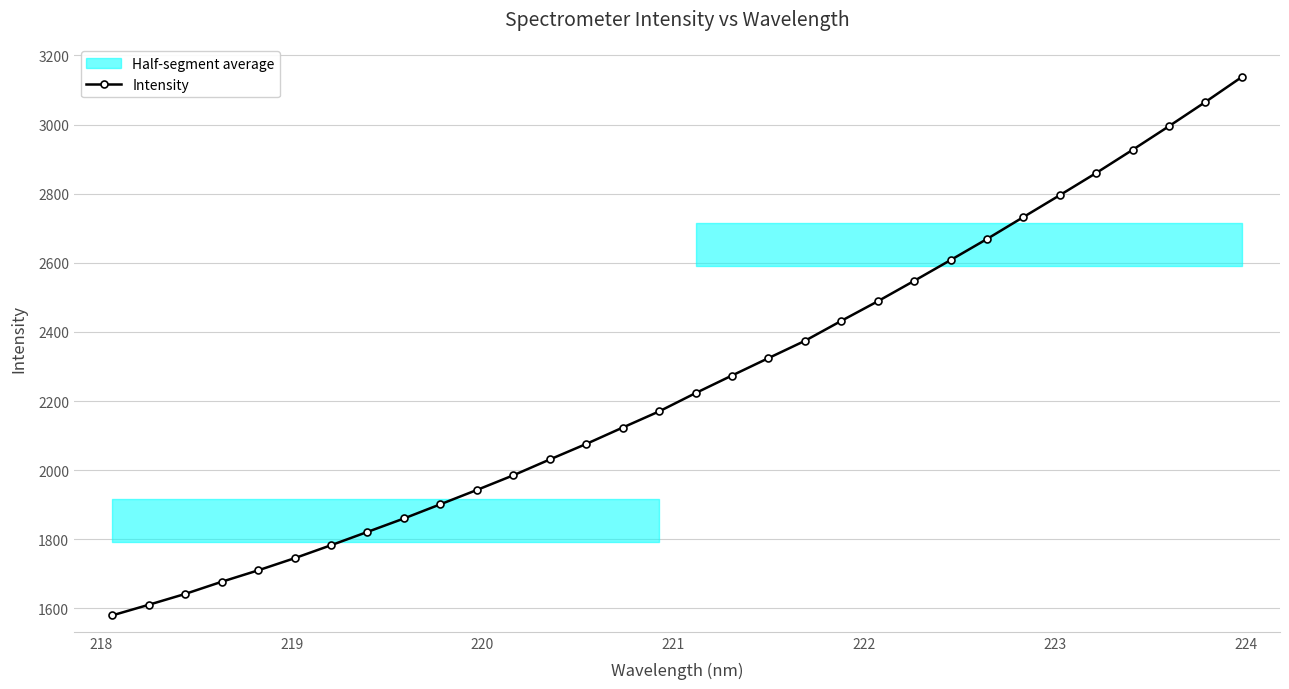

What is the value of the Intensity point at the 18th from the left?

2274.0